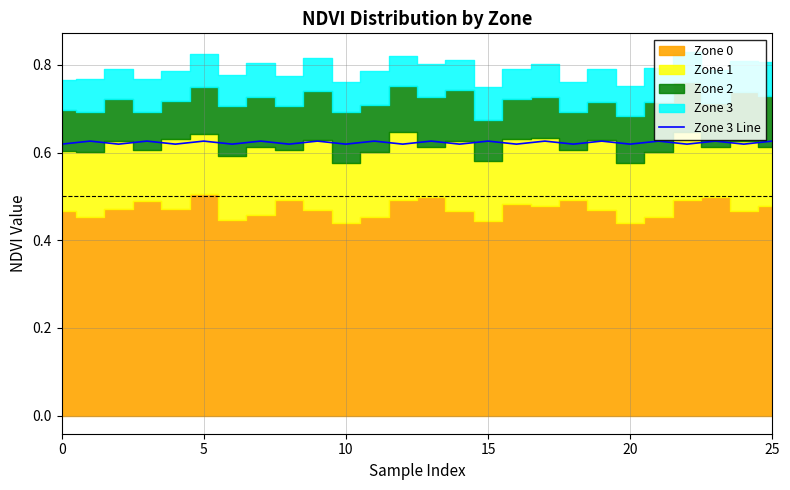

The value of Zone 3 Line at 20 is 0.1. True or false?

False